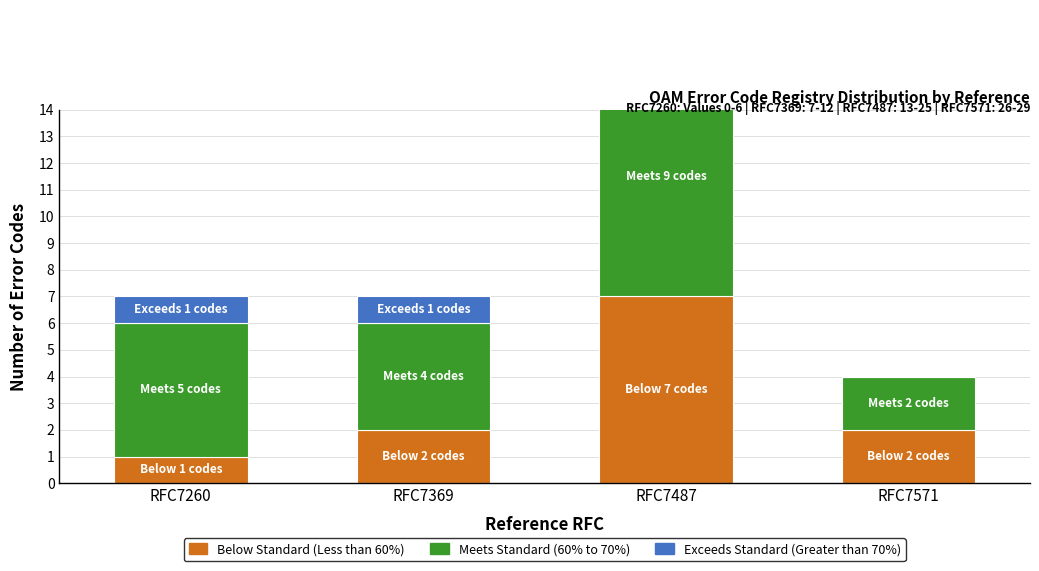

What is the average value of the Below Standard (Less than 60%) series?

3